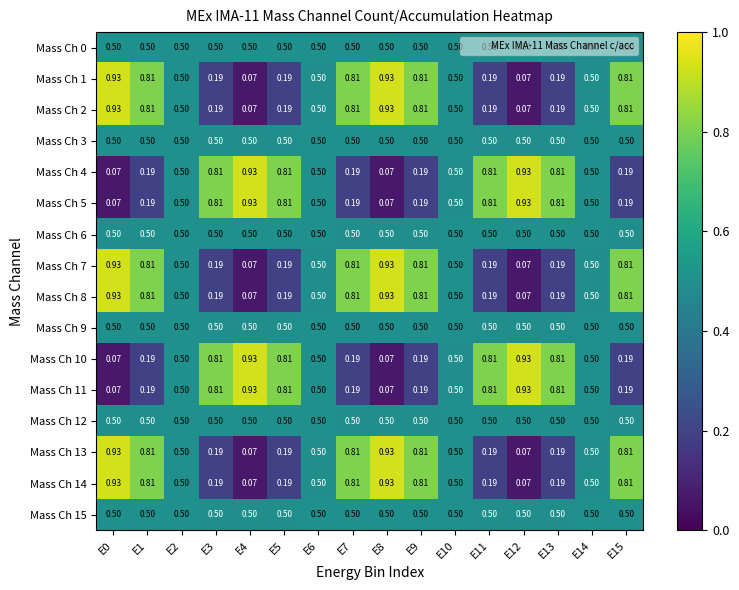

Is the value of Mass Ch 7 at E14 greater than the value of Mass Ch 8 at E9?

No